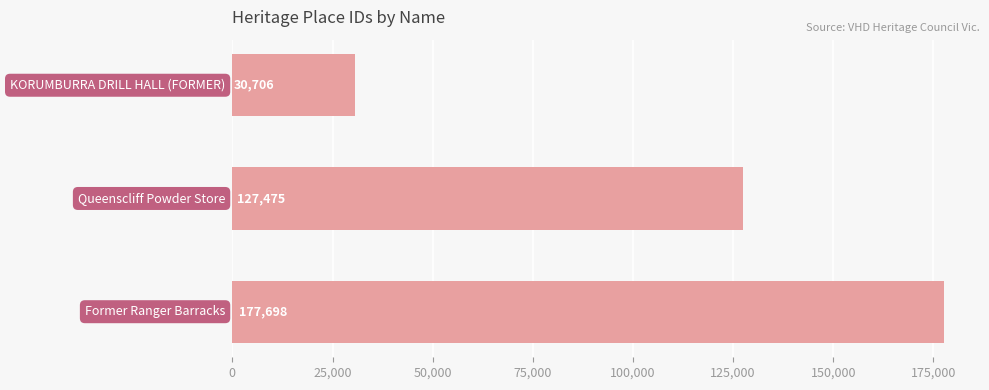

What is the minimum value shown in the chart?

30706